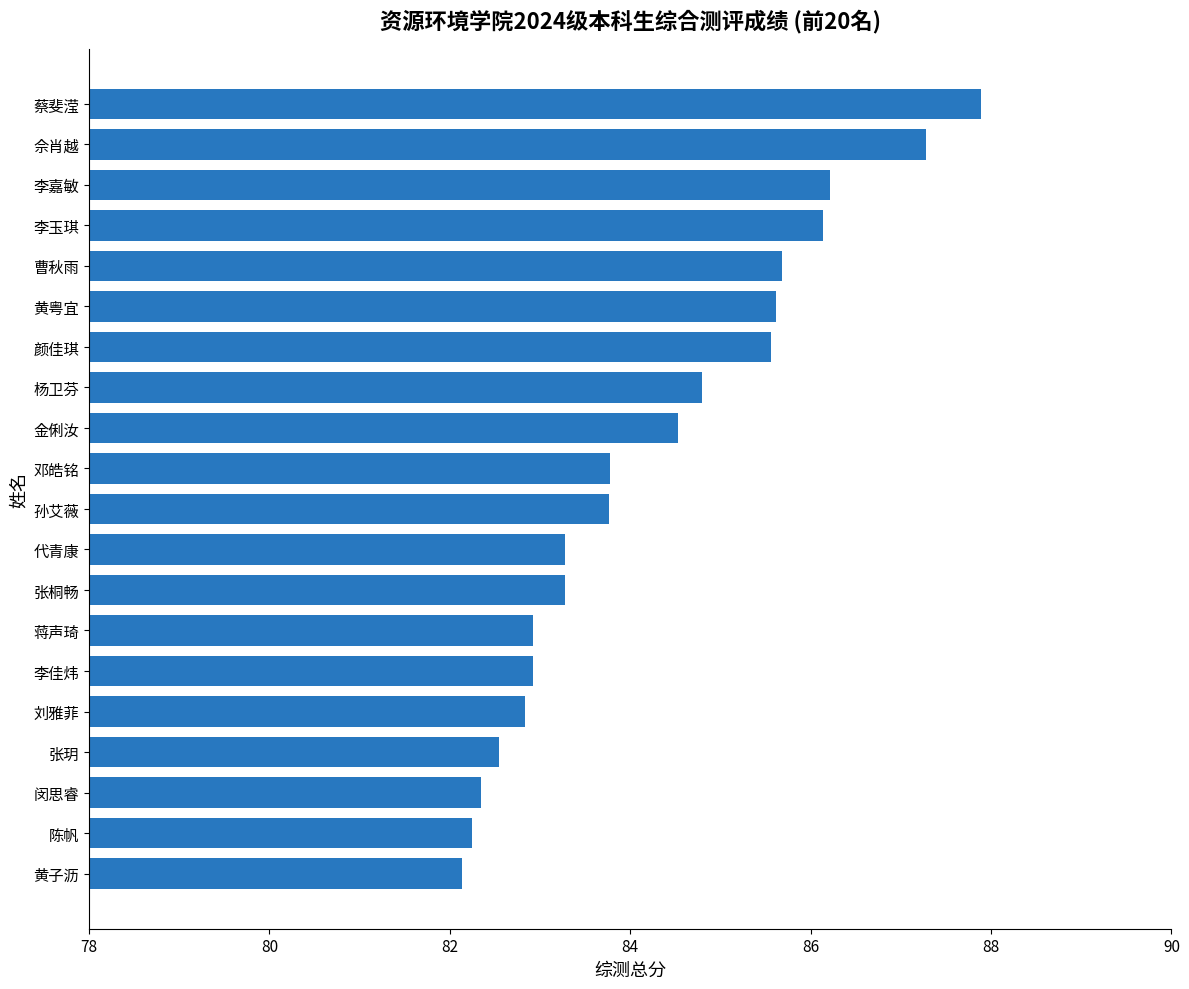

Read the value at 曹秋雨.

85.7